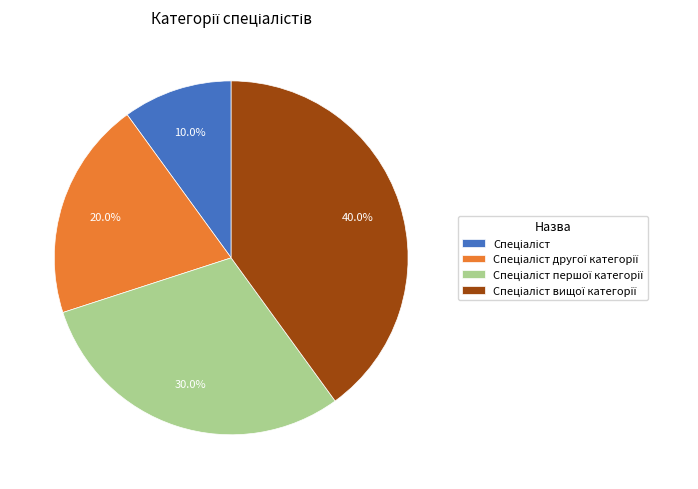

Does any single category account for the majority?

No